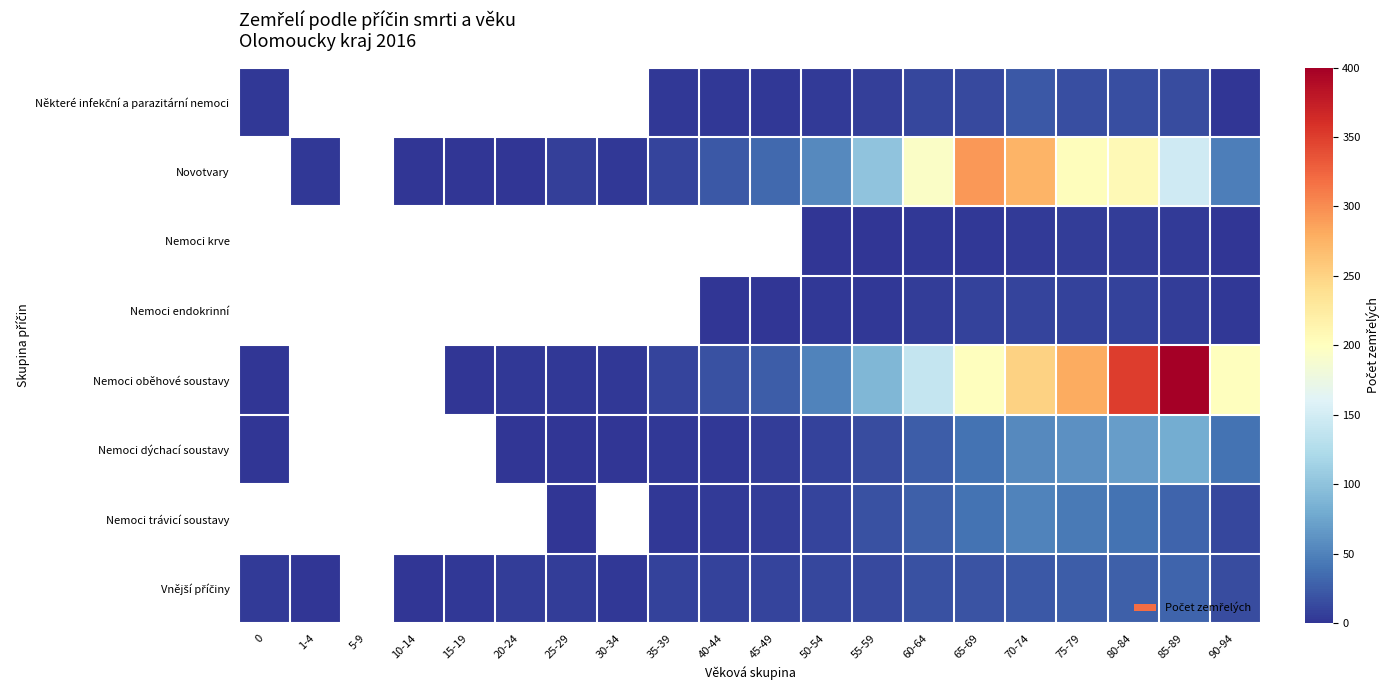

How many data points in row_0 are above 2?

10